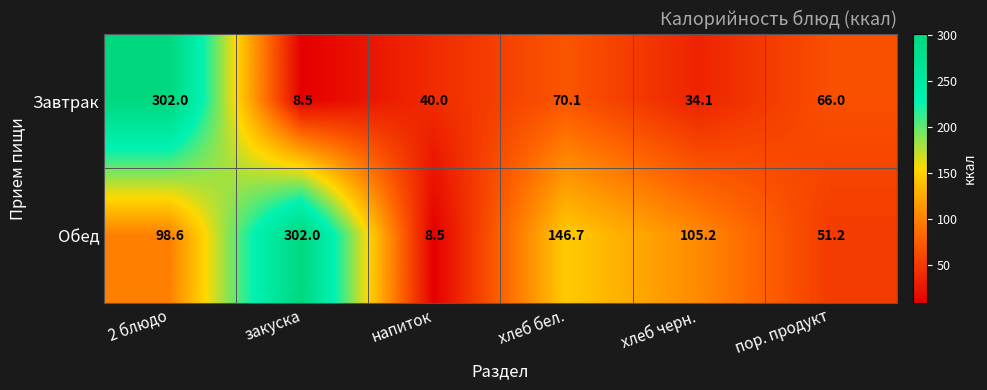

What is the sum of the Завтрак values at напиток and 2 блюдо?

342.0